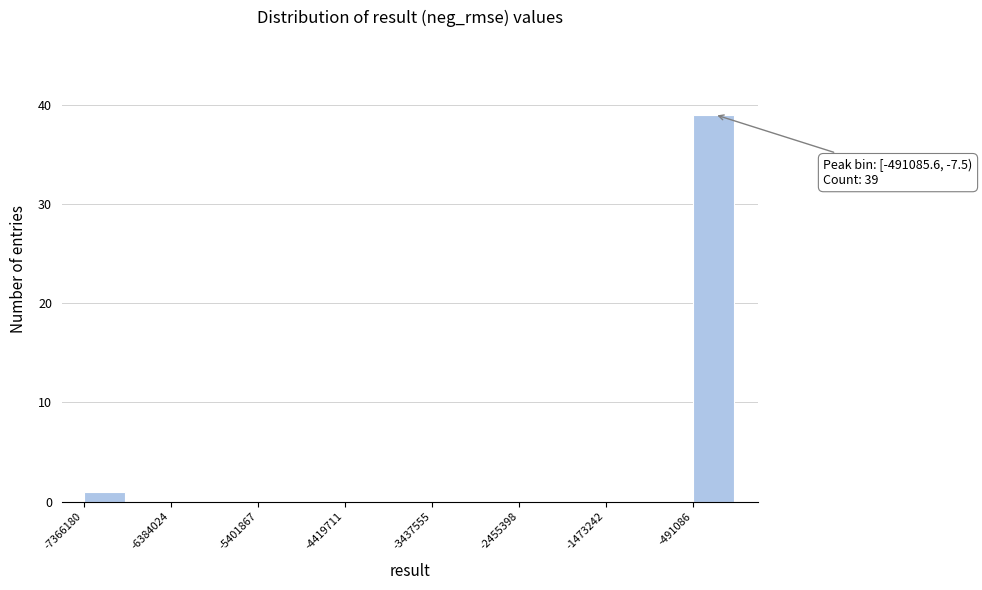

Over which range of the x-axis is the bar tallest?

-500000 to 0